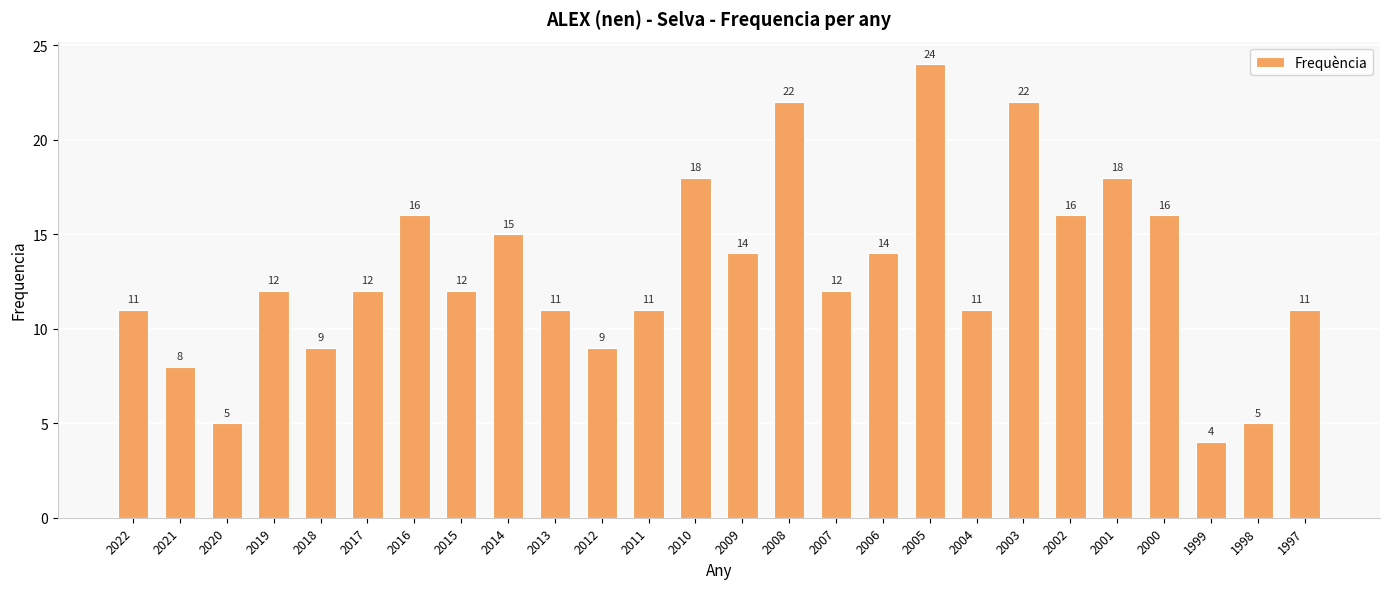

True or false: the data shows 12 at 2015.

True